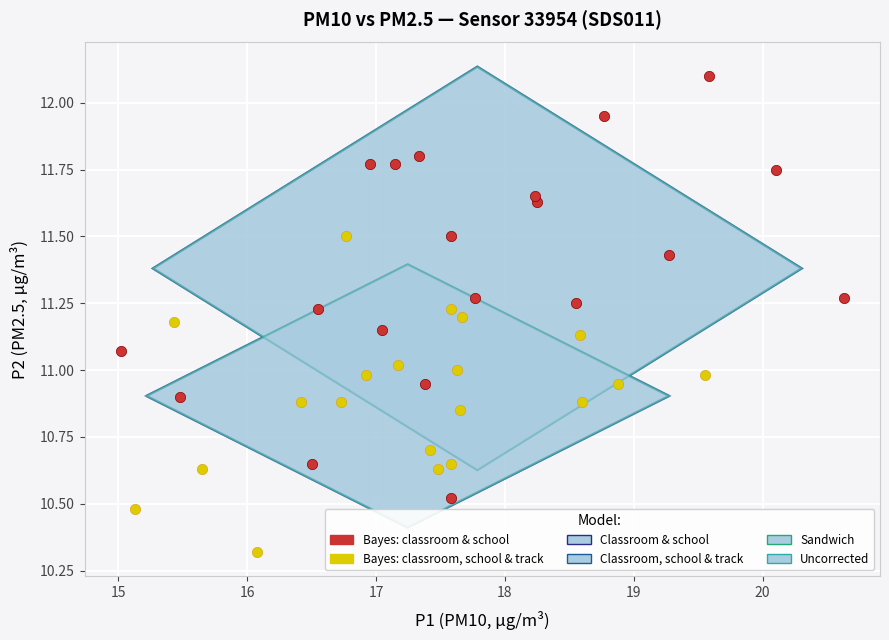

Which series has the widest spread of Y values?

Bayes: classroom & school